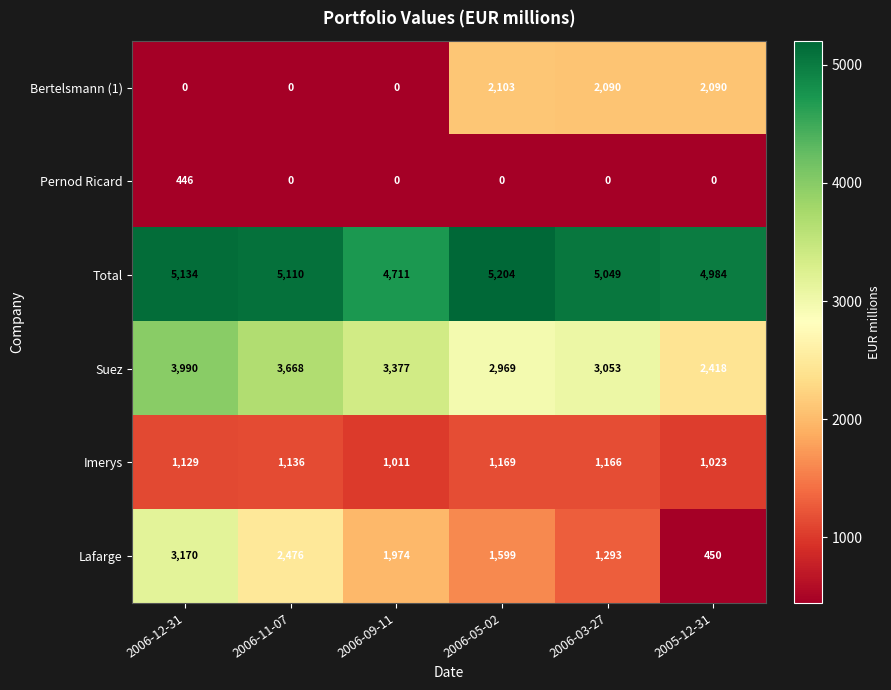

True or false: Suez has a value of 3377 at 2006-09-11.

True